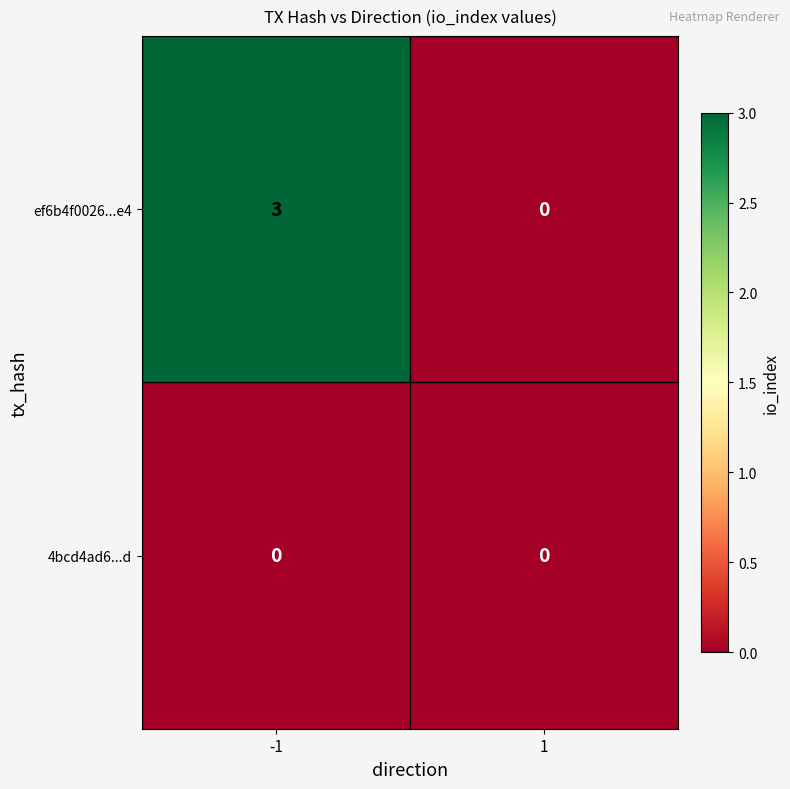

The value of 4bcd4ad6...d at -1 is 0. True or false?

True